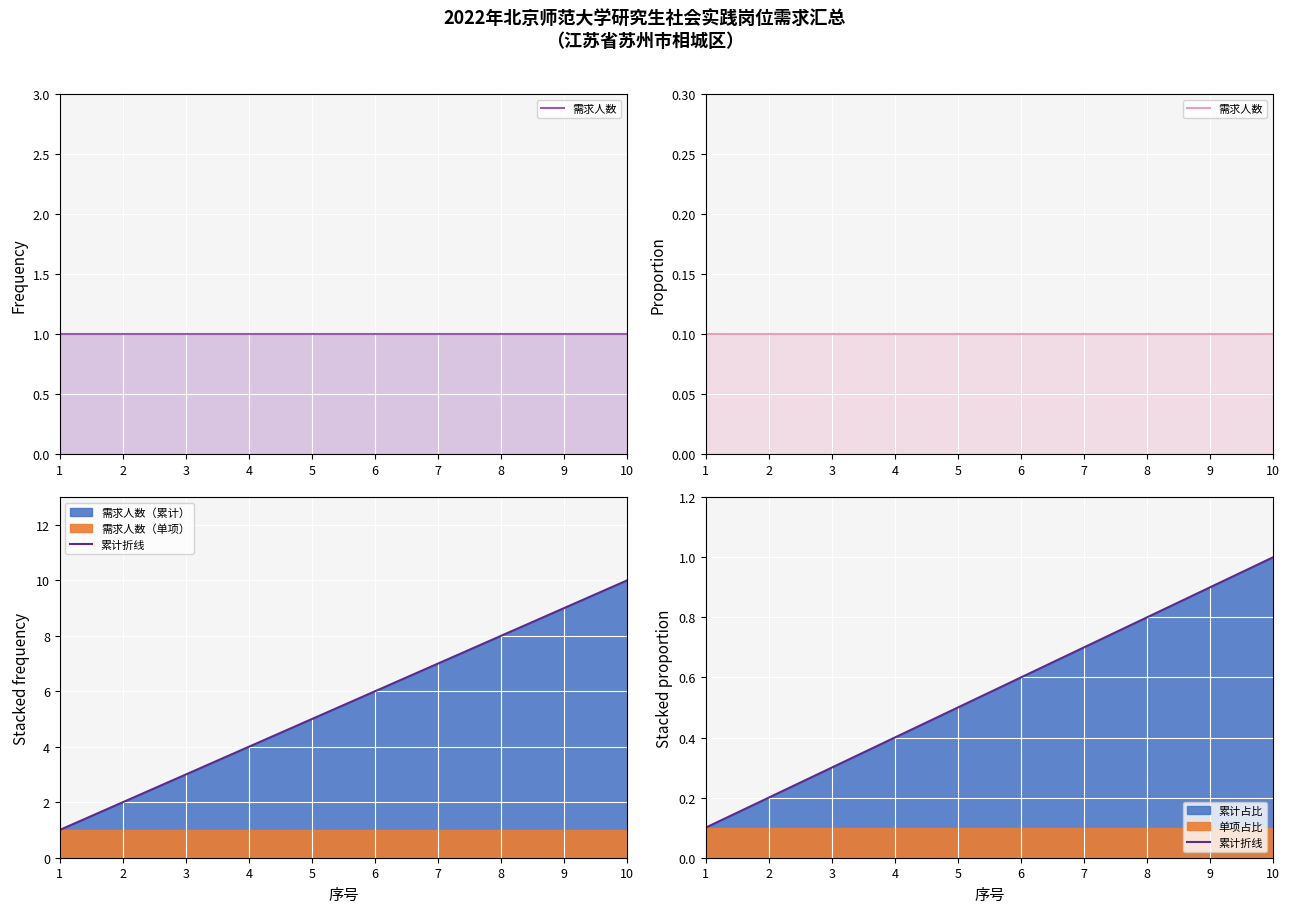

What value does the 需求人数 series have at 8?

0.1